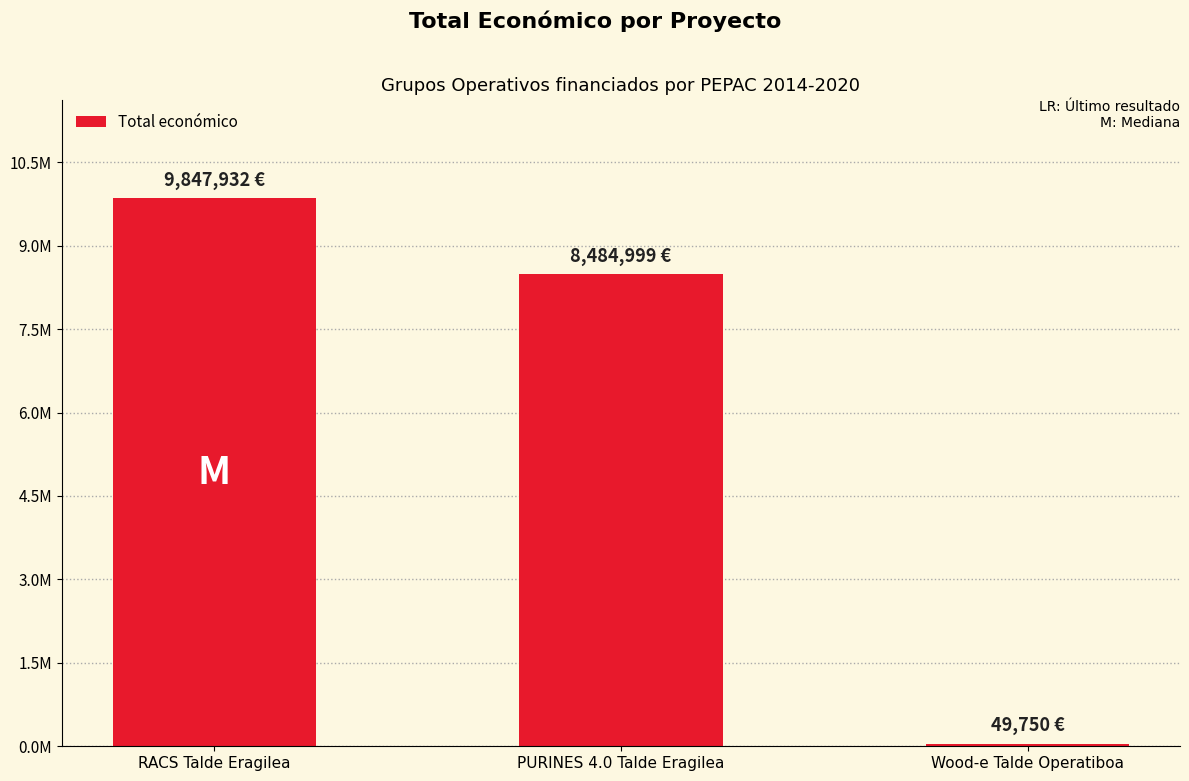

True or false: the data shows 8484999 at PURINES 4.0 Talde Eragilea.

True